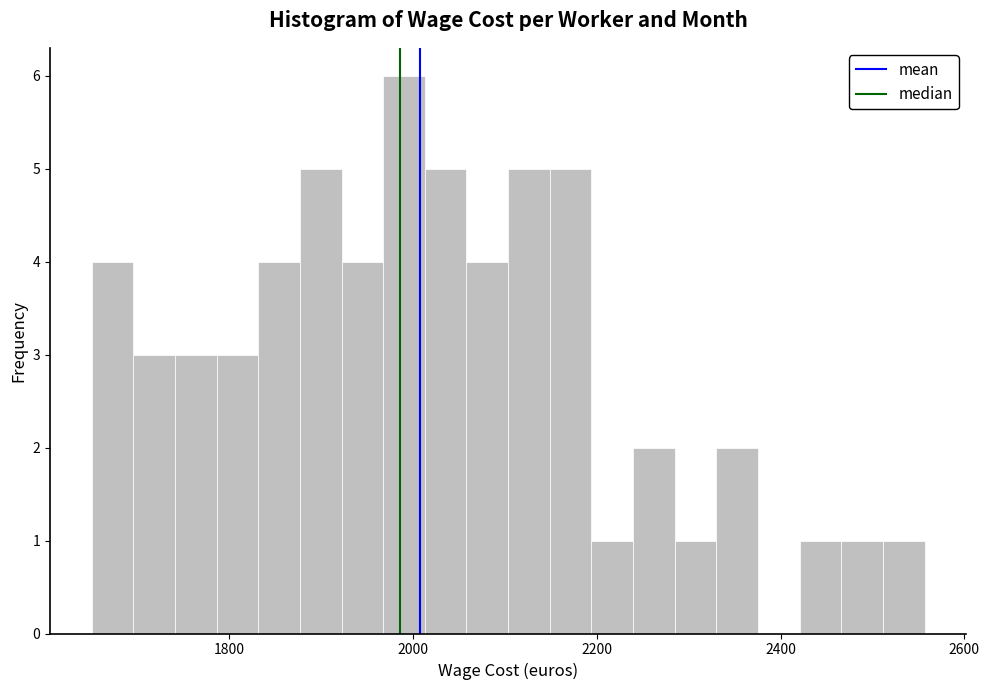

Around what value on the x-axis is the tallest bar? Give the approximate position of its centre, as read against the axis.

2000